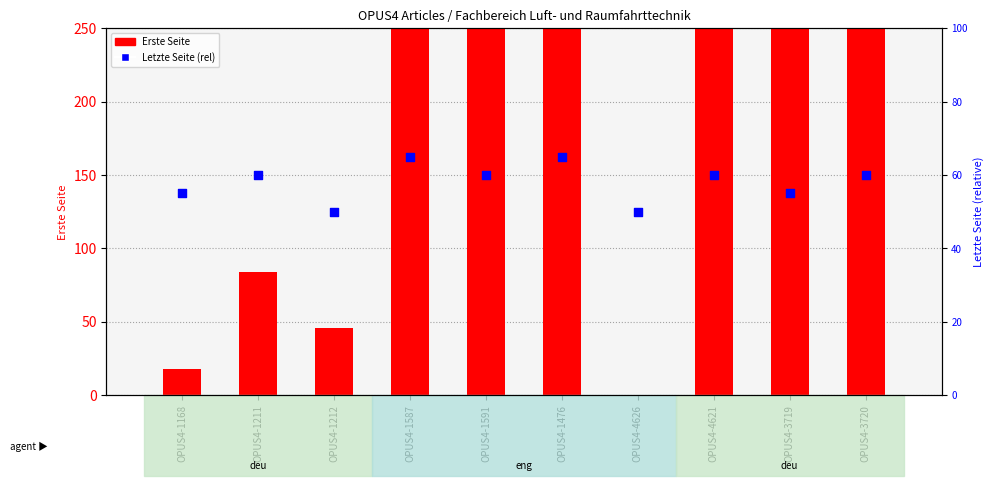

Is the value of Letzte Seite (rel) at OPUS4-1212 greater than the value of Erste Seite at OPUS4-1587?

No